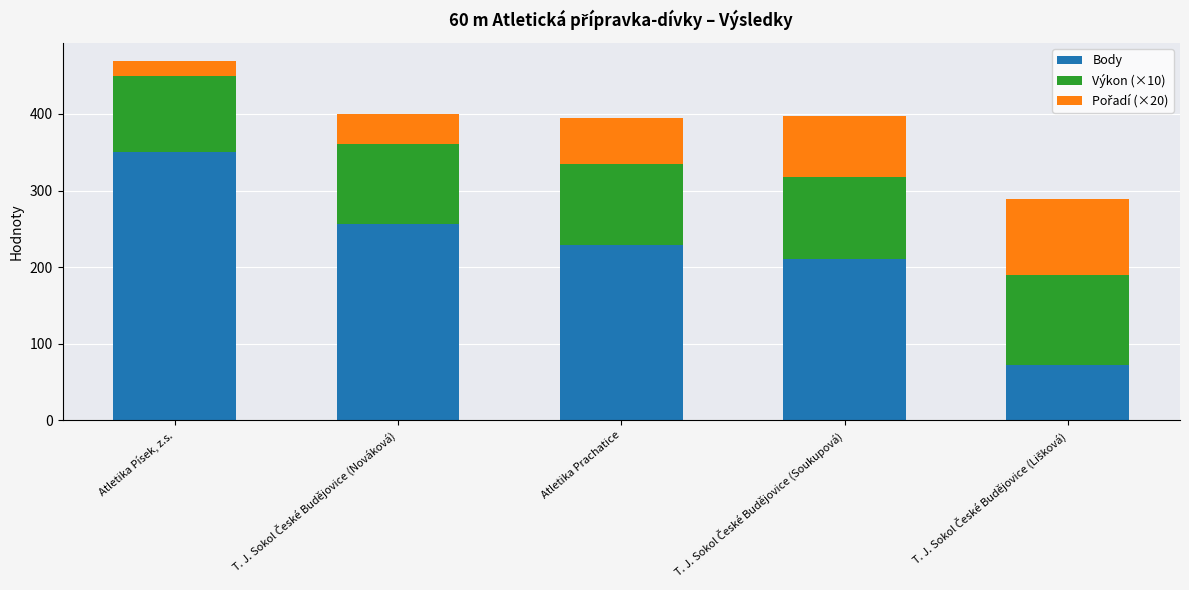

At which category is the sum across all series the highest?

Atletika Písek, z.s.